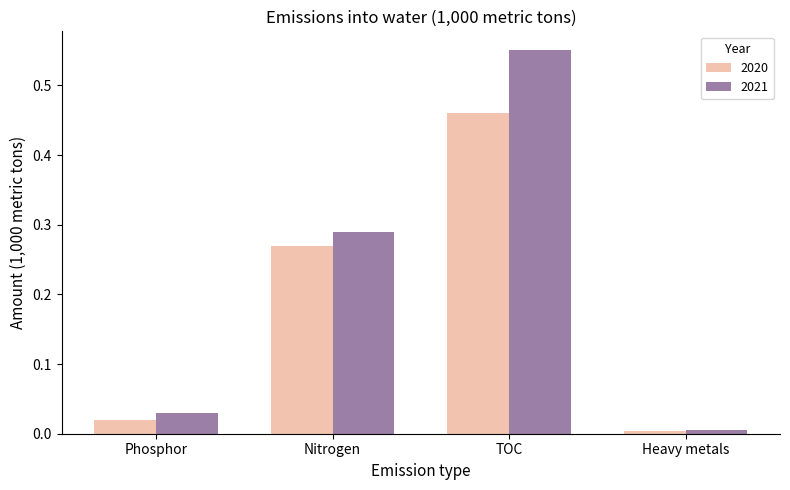

List the labels in order of 2020 value, largest first.

TOC, Nitrogen, Phosphor, Heavy metals